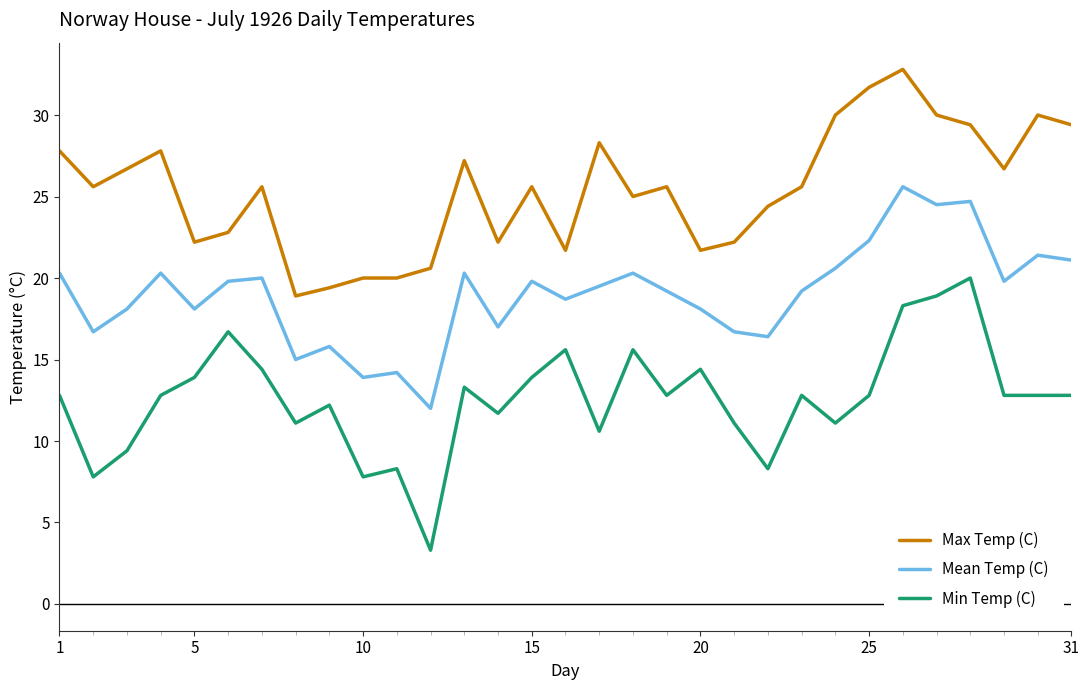

Rank the series by their average value, from lowest to highest.

Min Temp (C), Mean Temp (C), Max Temp (C)